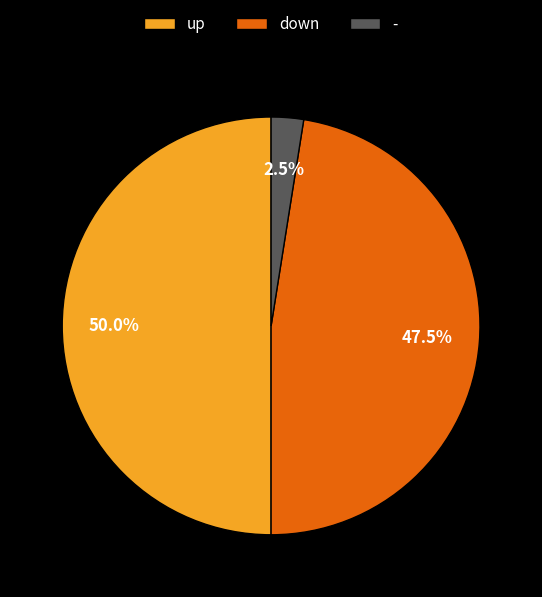

Approximately how many times larger is the value at down compared to -?

19.0